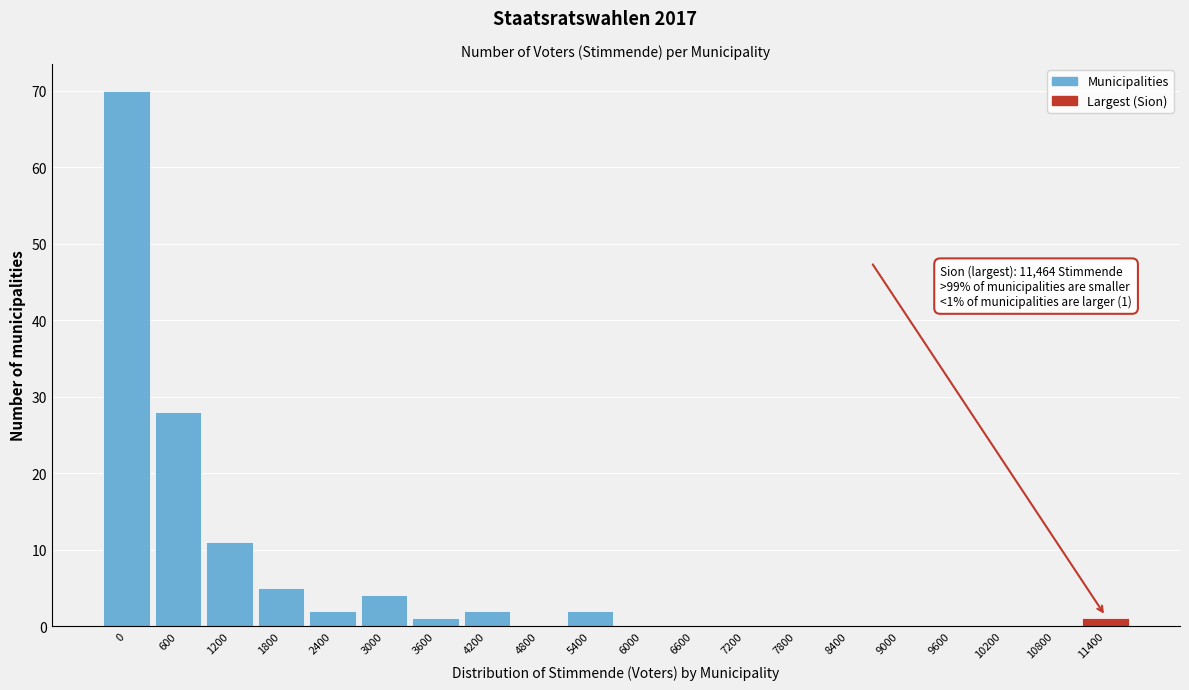

Reading right to left, list all the values displayed in this chart.

11400=1	10800=0	10200=0	9600=0	9000=0	8400=0	7800=0	7200=0	6600=0	6000=0	5400=2	4800=0	4200=2	3600=1	3000=4	2400=2	1800=5	1200=11	600=28	0=70